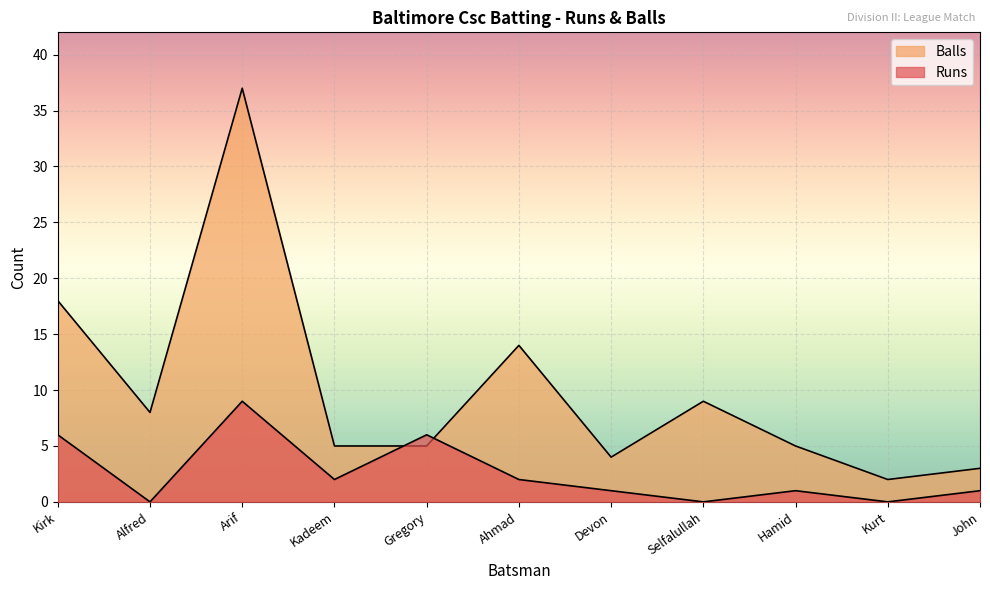

Reading left to right, list all the values displayed in this chart.

Runs: 6	0	9	2	6	2	1	0	1	0	1
Balls: 18	8	37	5	5	14	4	9	5	2	3